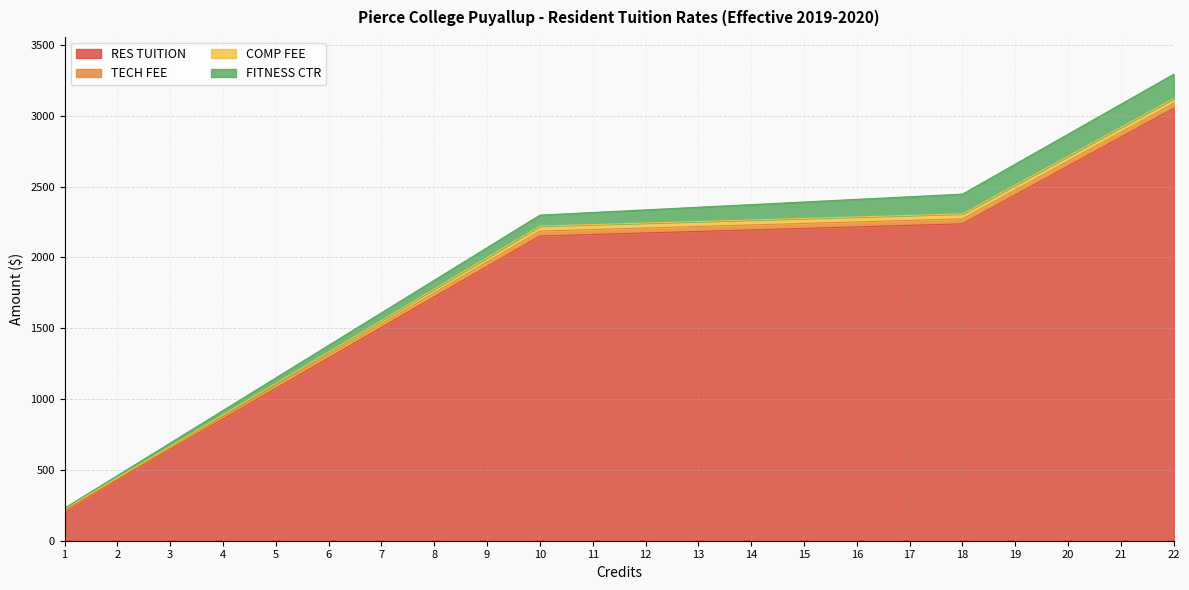

How many series are shown in this chart?

4